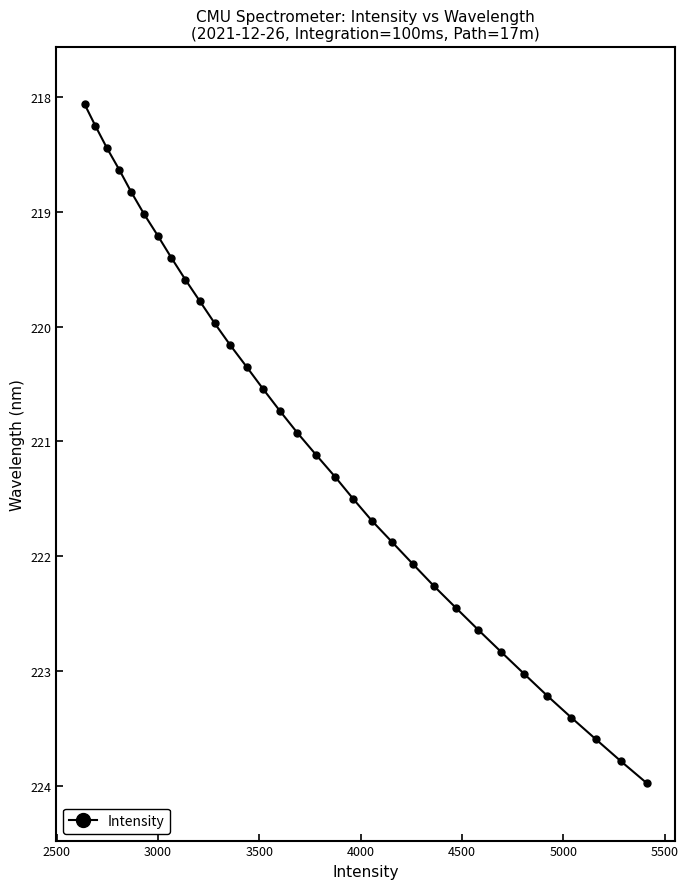

True or false: there are more than 0 points higher than both neighbors.

False